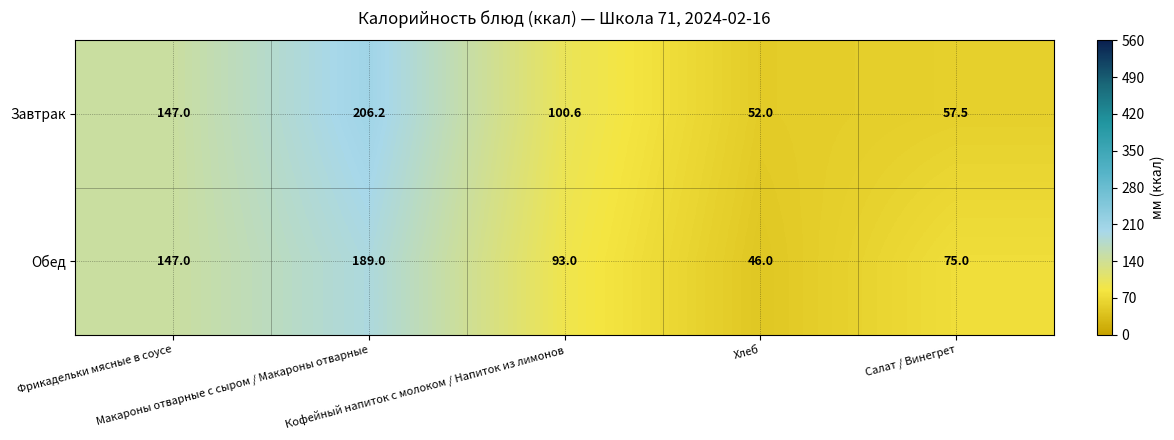

Which series has the widest spread of values?

Завтрак